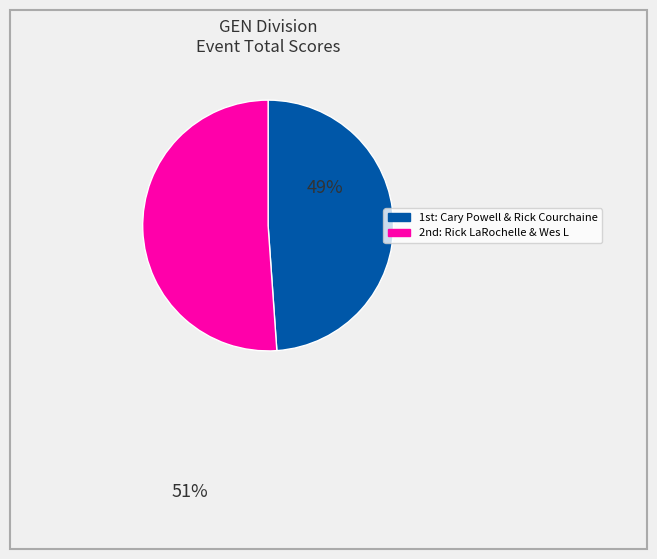

Does any single category account for the majority?

Yes